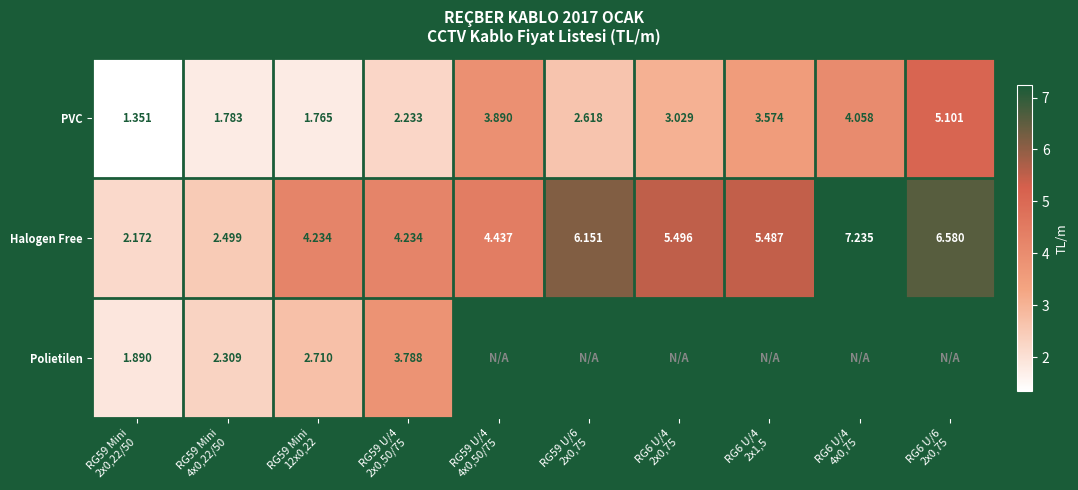

At how many categories does at least one series exceed 1?

10